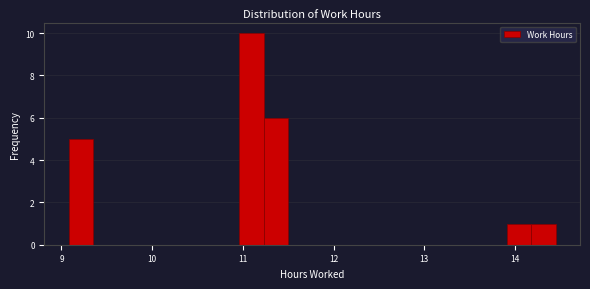

Around what value on the x-axis is the tallest bar? Give the approximate position of its centre, as read against the axis.

11.1